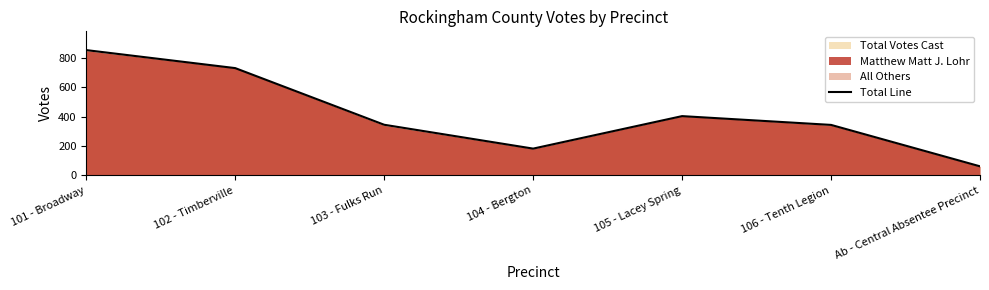

True or false: the data has more than 0 interior local peaks.

True